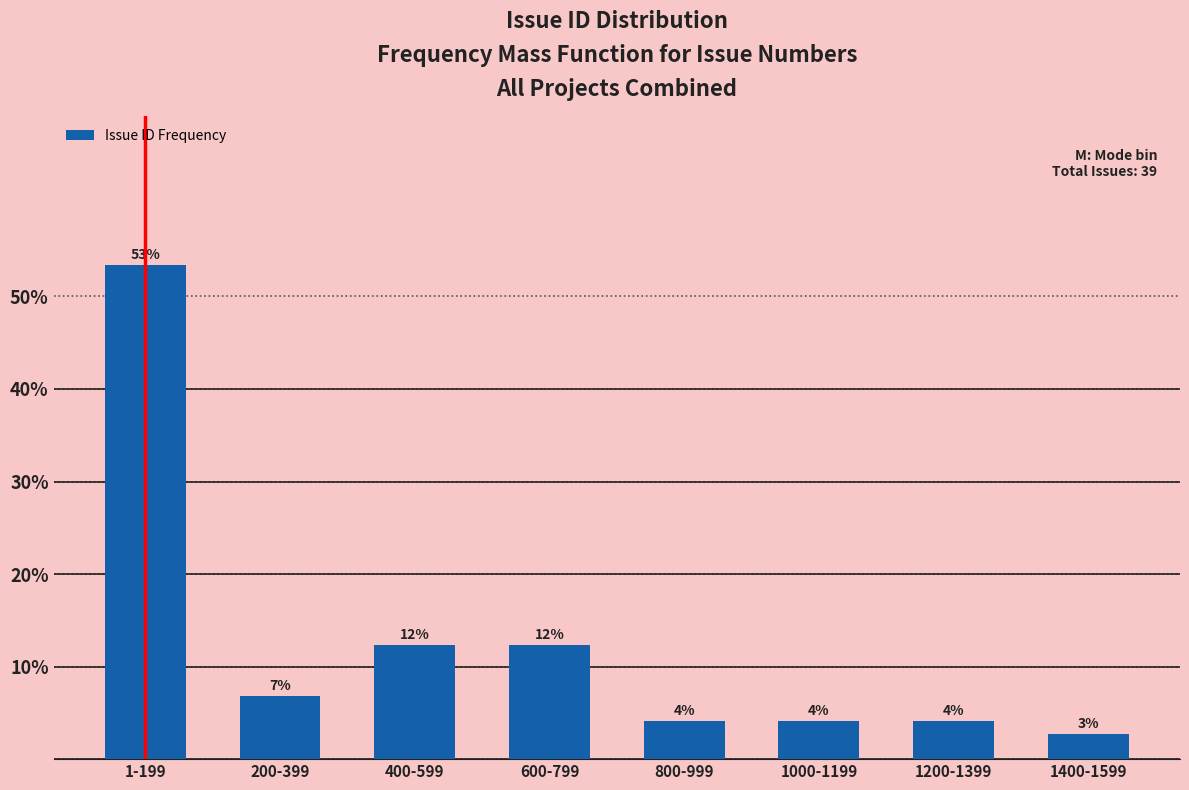

Are the bars horizontal?

No